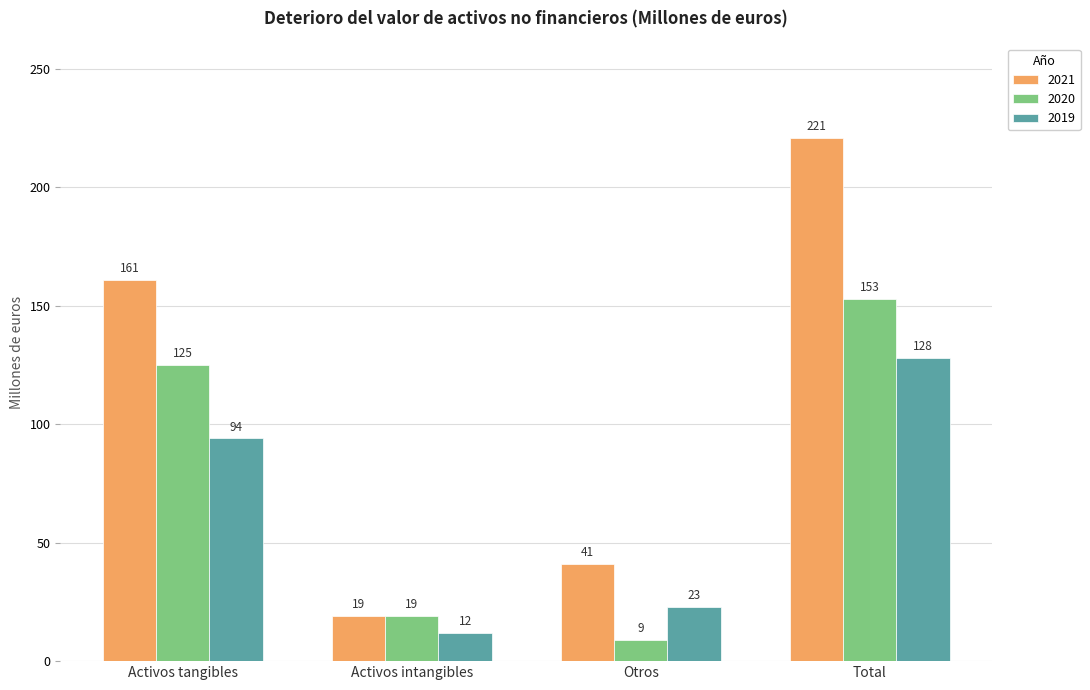

What is the difference between the 2021 values at Activos tangibles and Total?

60